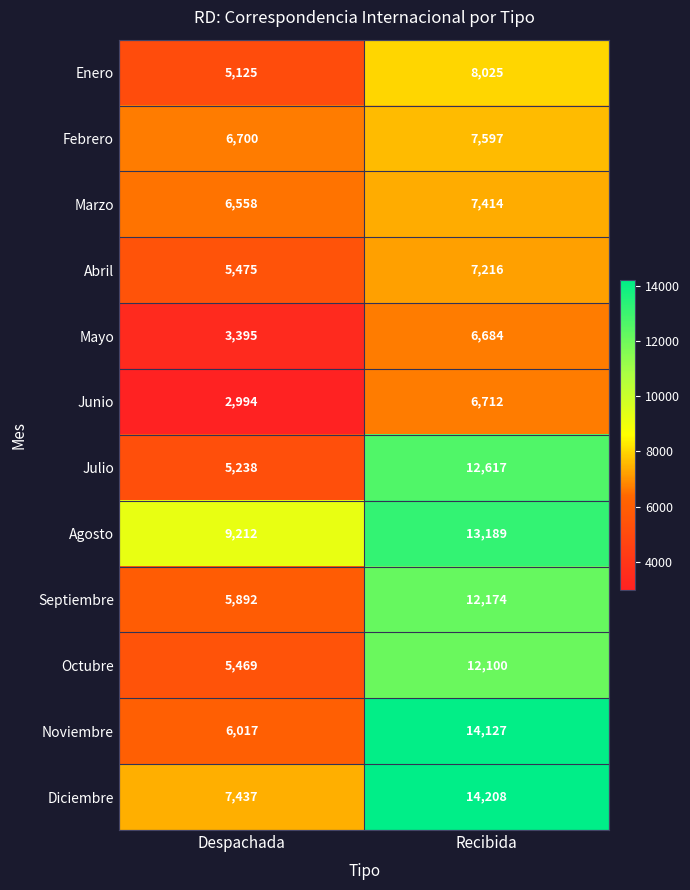

The Junio series shows 4037 at Despachada. True or false?

False